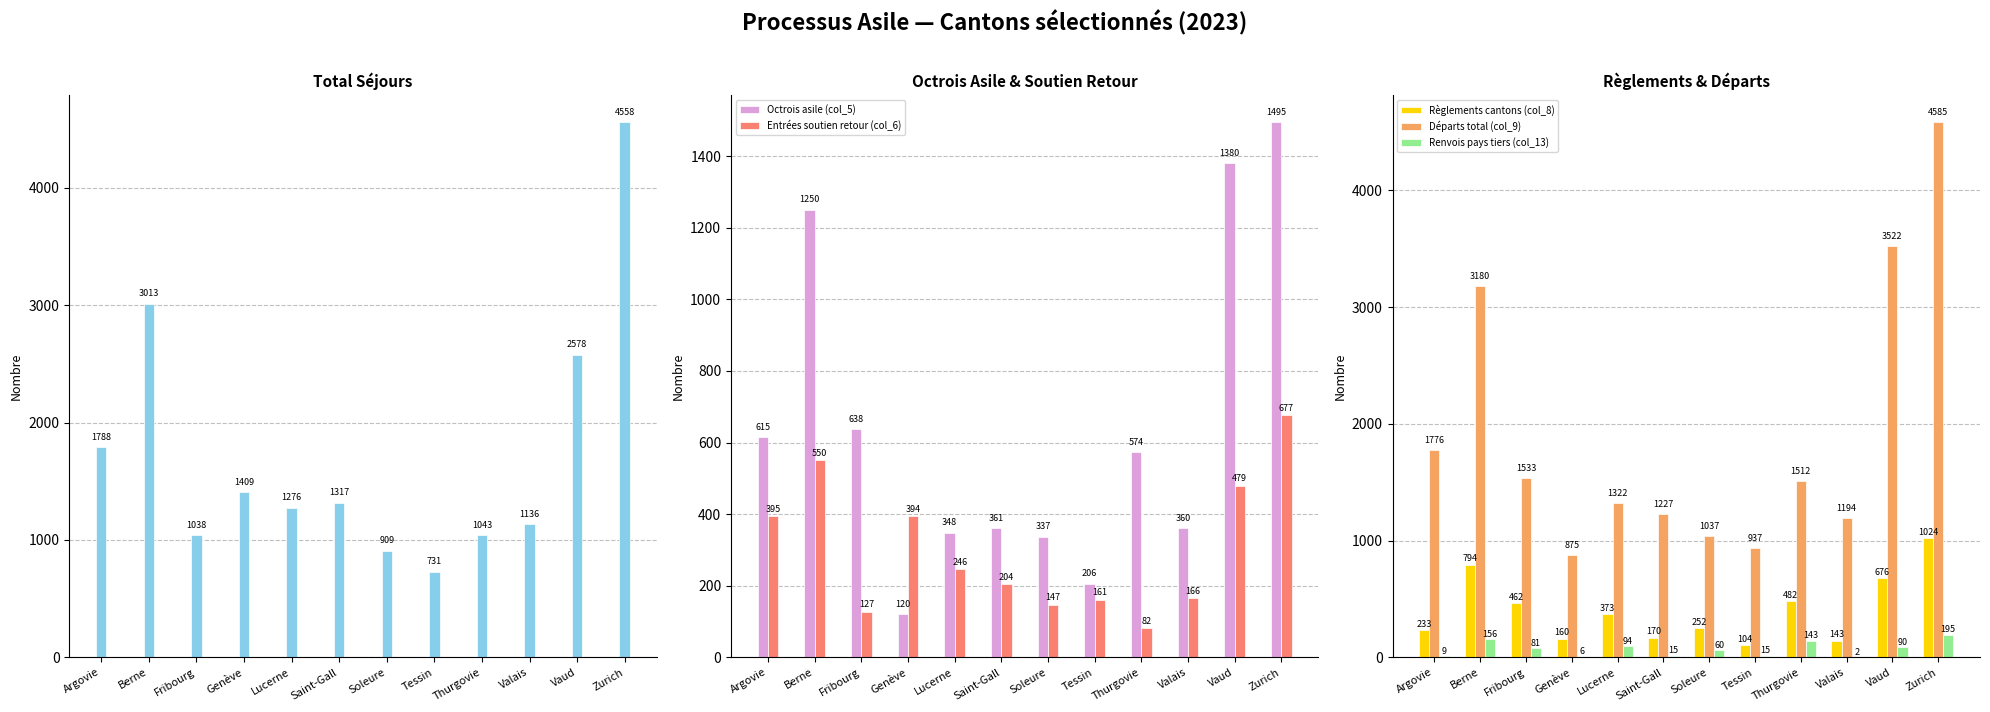

At which label does Renvois pays tiers (col_13) reach its peak?

Zurich